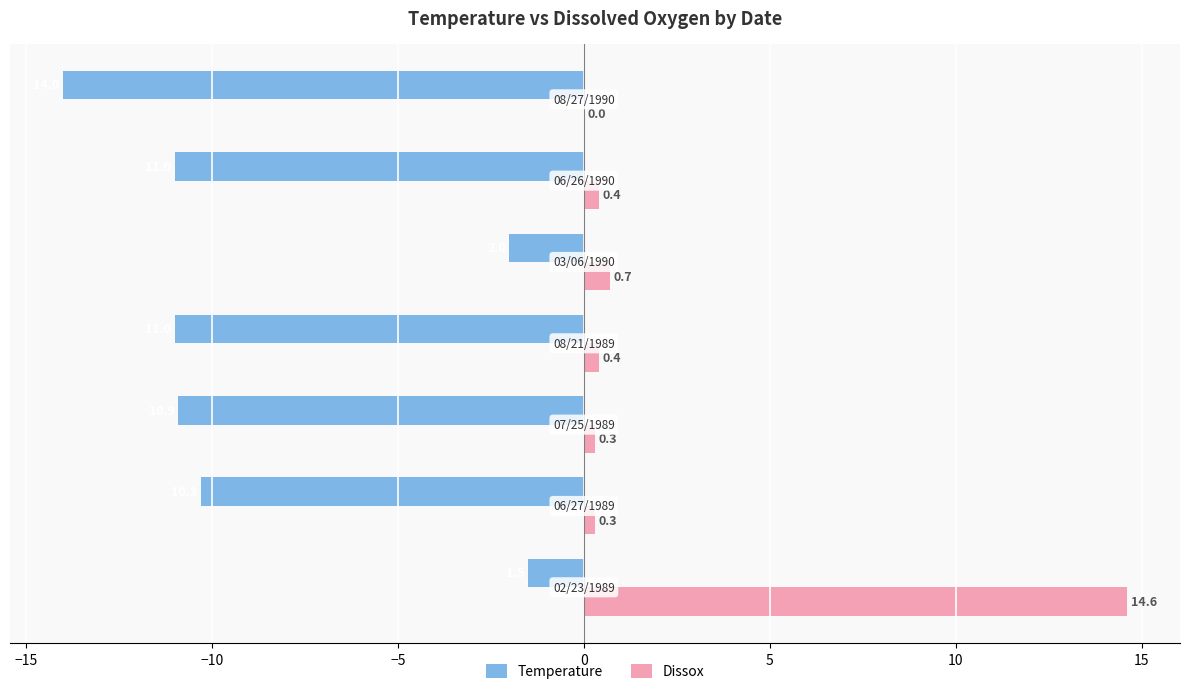

Which series has the largest total across all categories?

Dissox